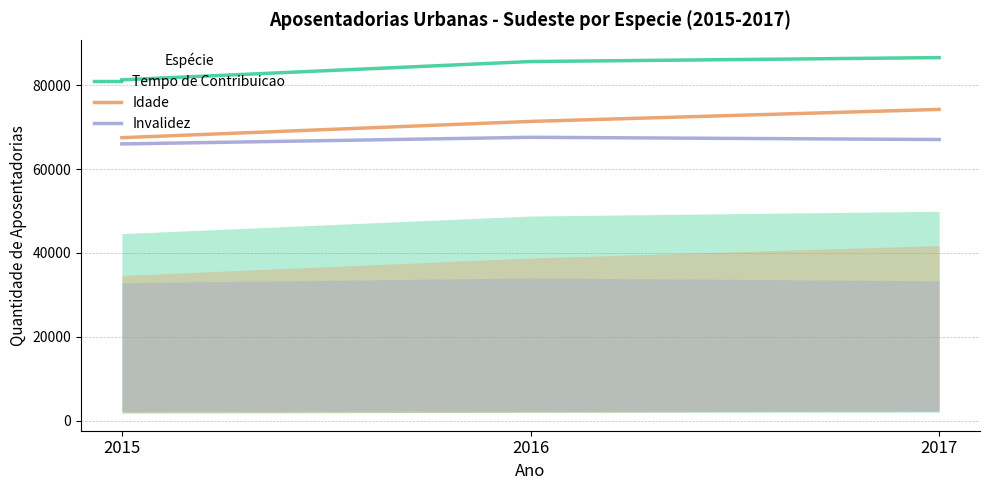

Read the Tempo de Contribuicao value at 2015, to the nearest 100.

81300